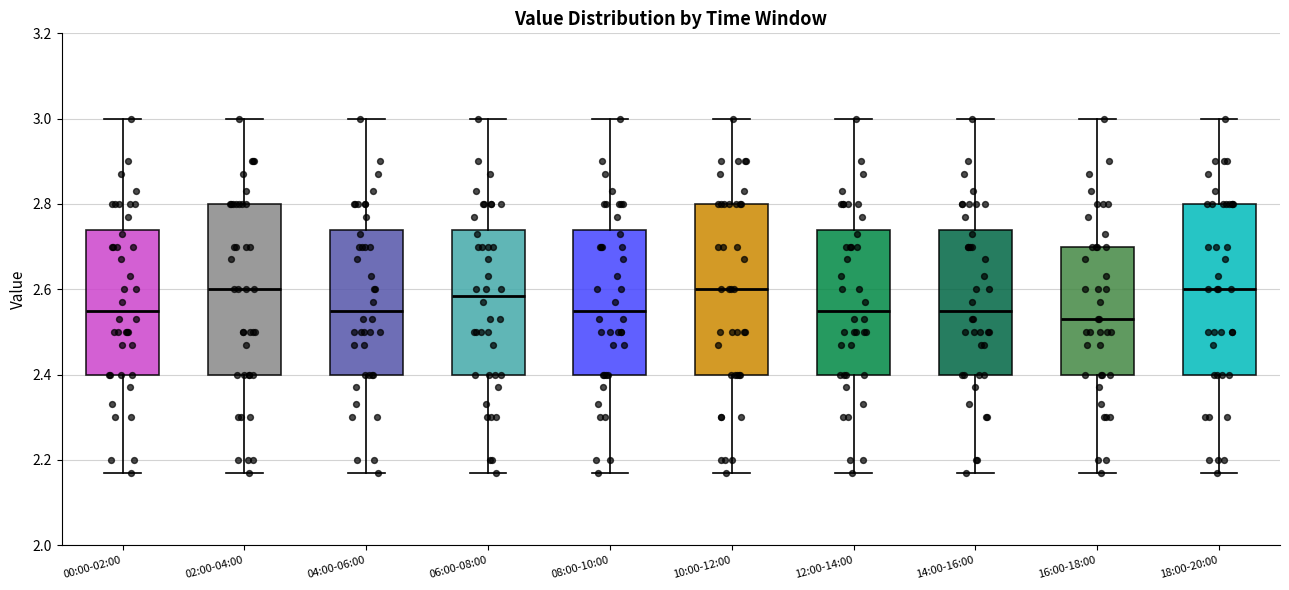

Where does the upper whisker of the box for 02:00-04:00 end on the y-axis? The values are not printed on the chart, so give them approximately, as read against the axis.

3.00